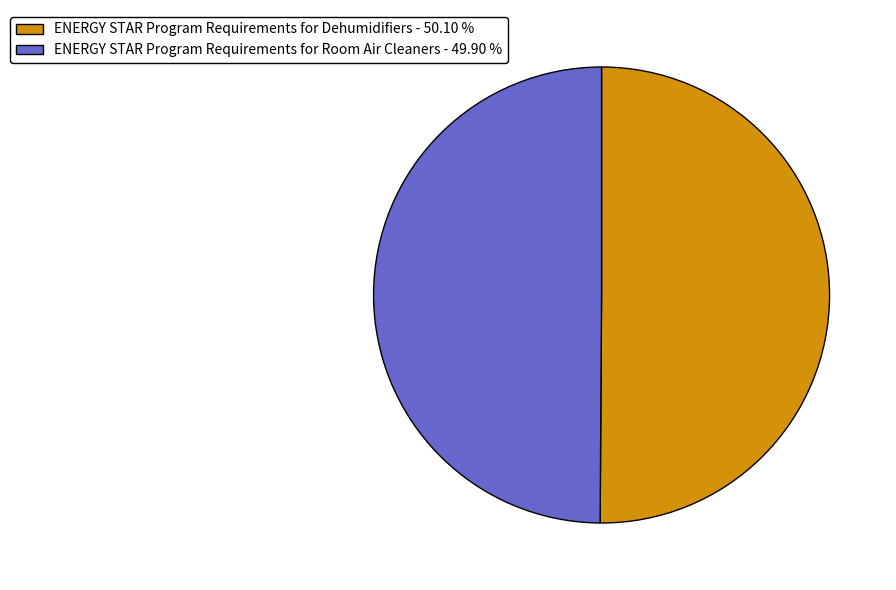

Do ENERGY STAR Program Requirements for Dehumidifiers - 50.10 % and ENERGY STAR Program Requirements for Room Air Cleaners - 49.90 % together represent more than half of the pie?

Yes